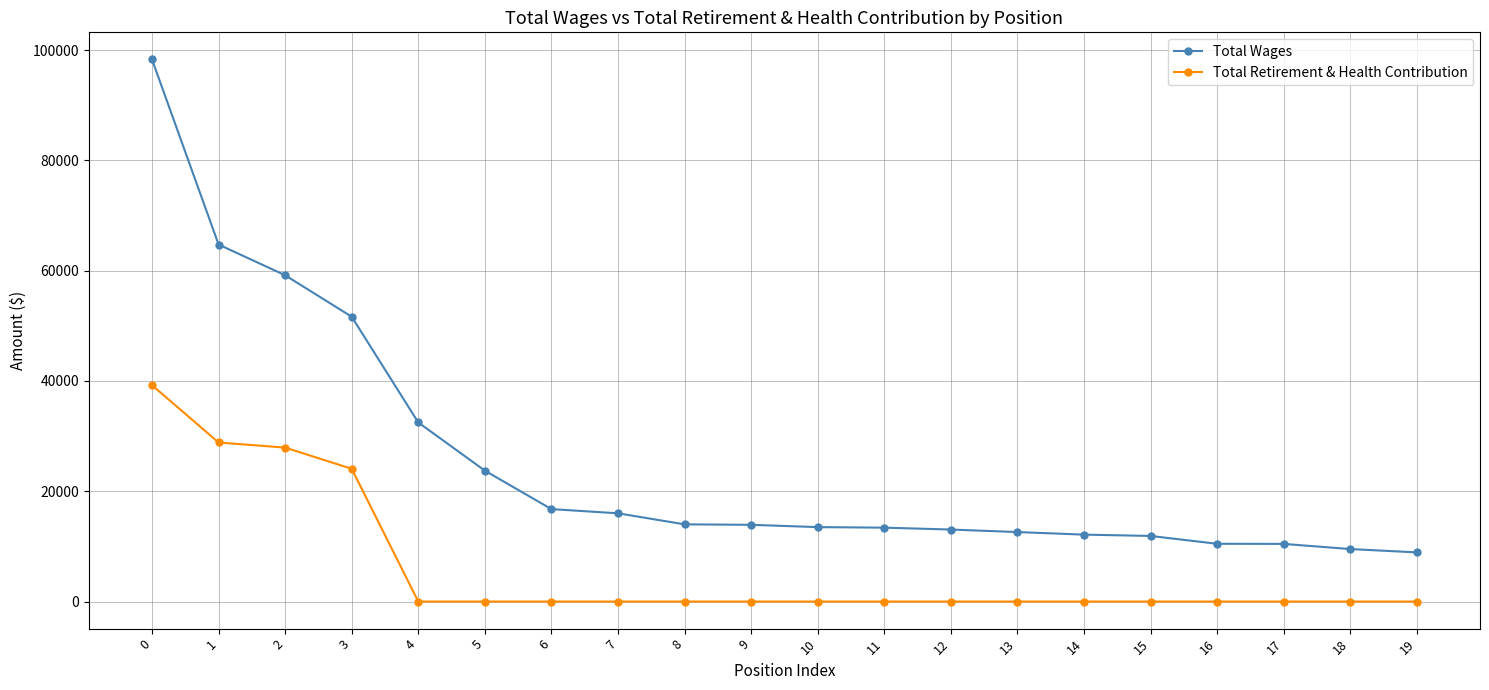

At 18, list the series in order from smallest to largest.

Total Retirement & Health Contribution, Total Wages